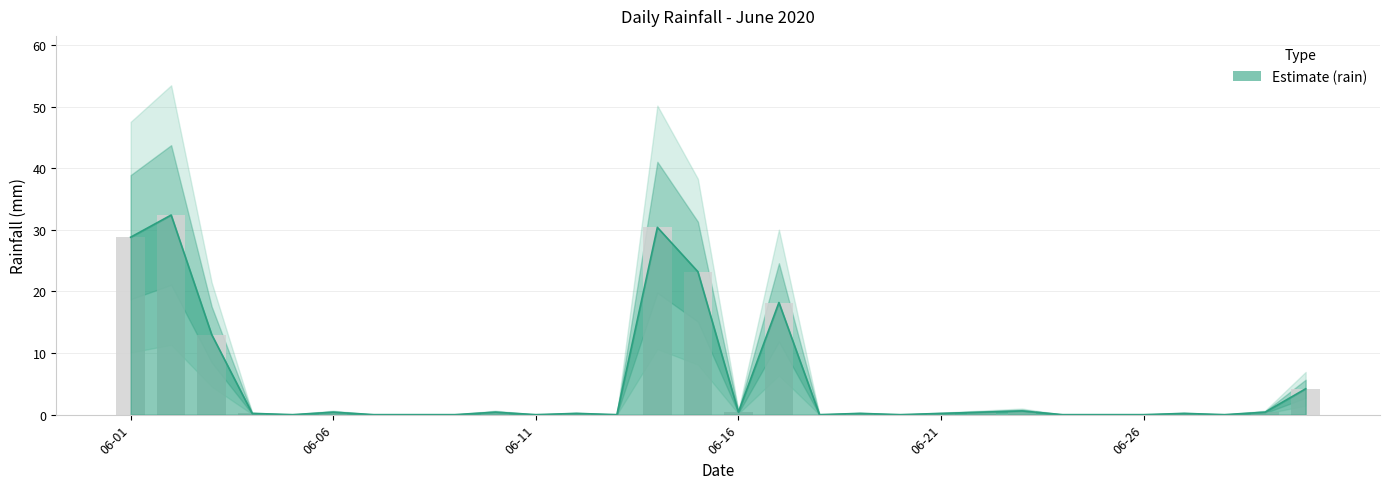

What is the change in value from 2020-06-13 to 2020-06-15?

+23.2